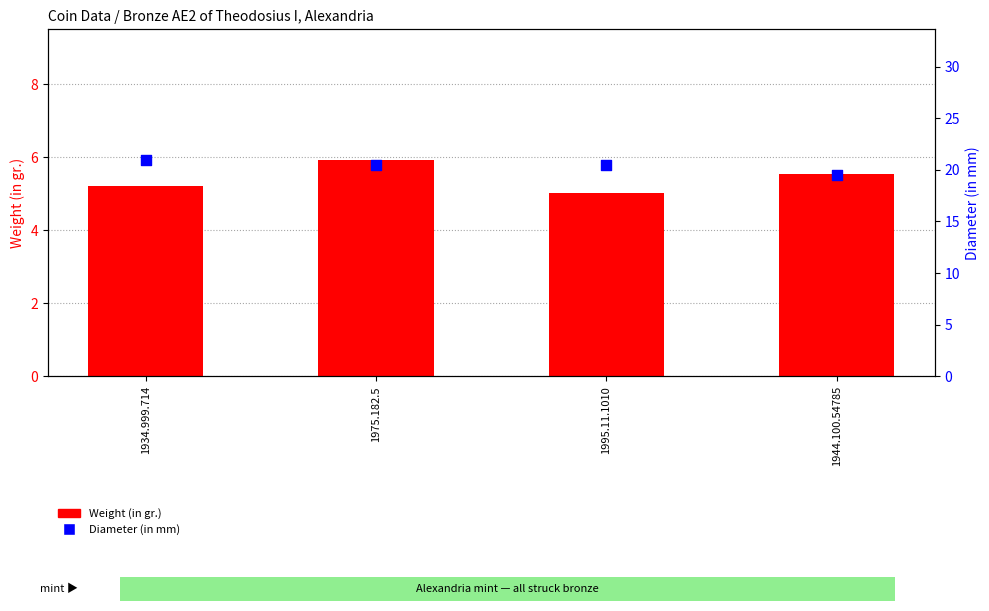

Which series has the widest spread of Y values?

Diameter (in mm)